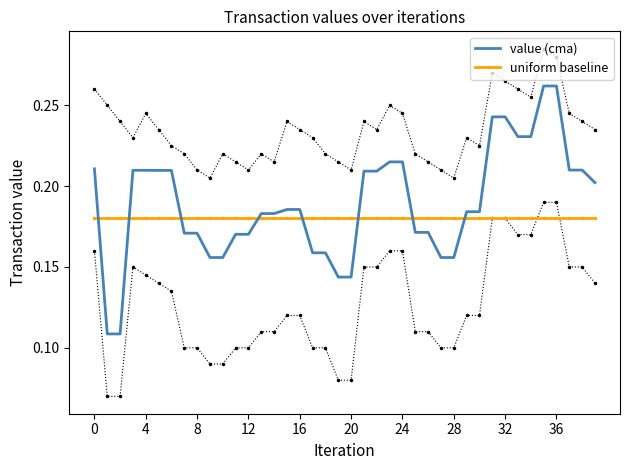

Is the value of uniform baseline at 17 greater than the value of value (cma) at 33?

No